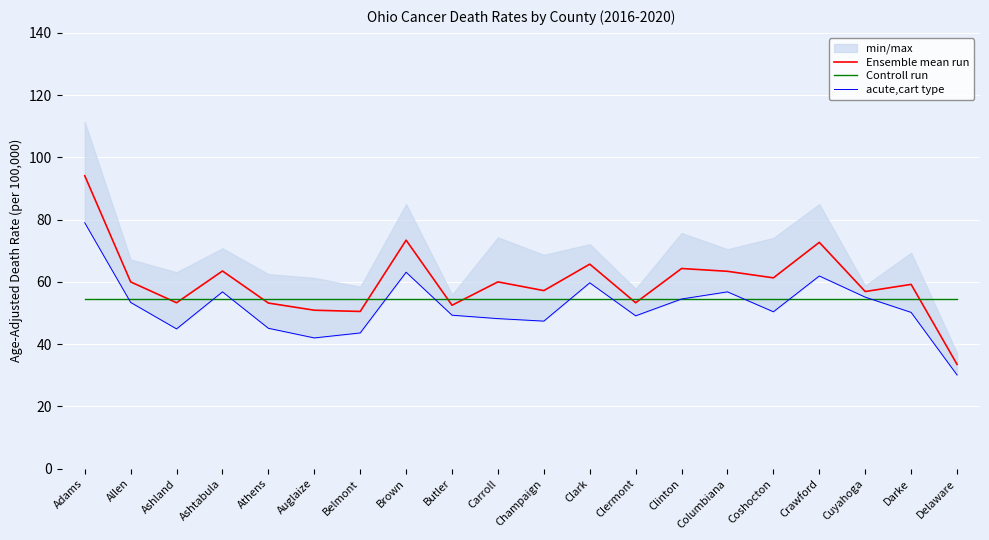

How many times do Controll run and acute,cart type cross each other?

11